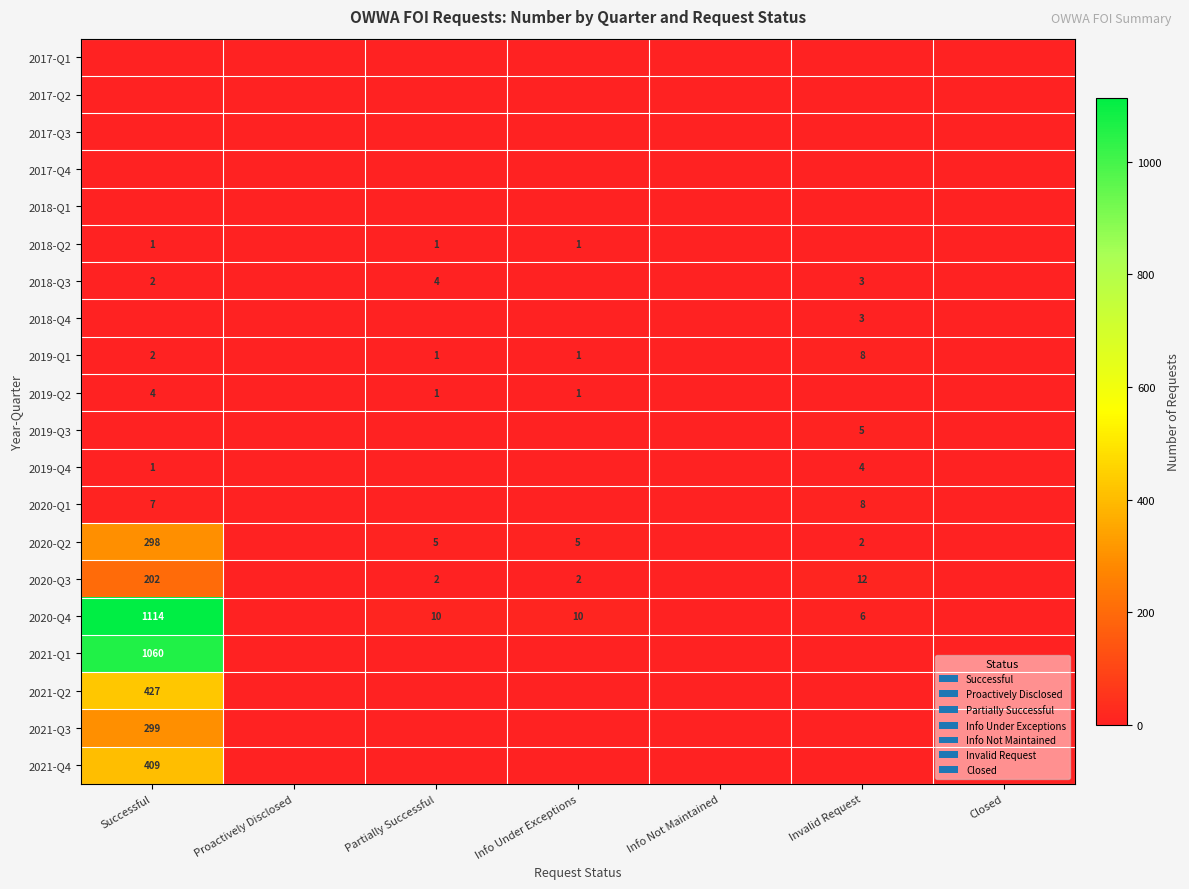

True or false: 2019-Q2 has a value of 6 at Successful.

False